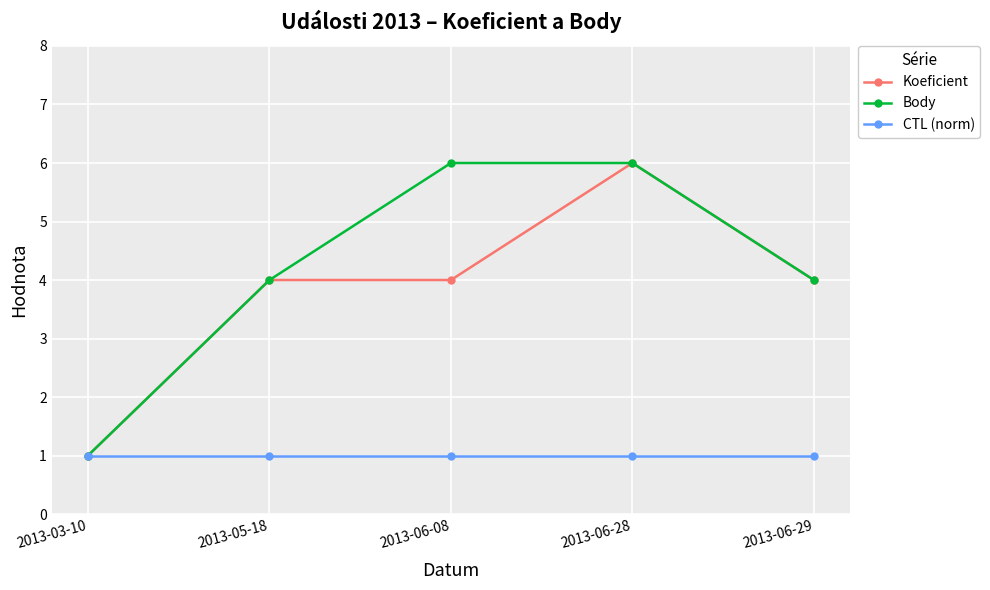

How many lines are shown in the chart?

3